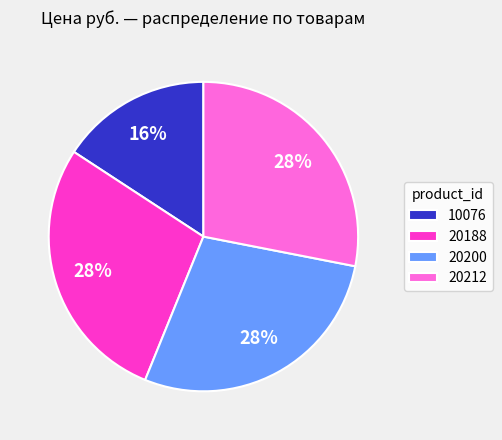

To the nearest percent, what is the combined percentage of 20212 and 10076?

44%